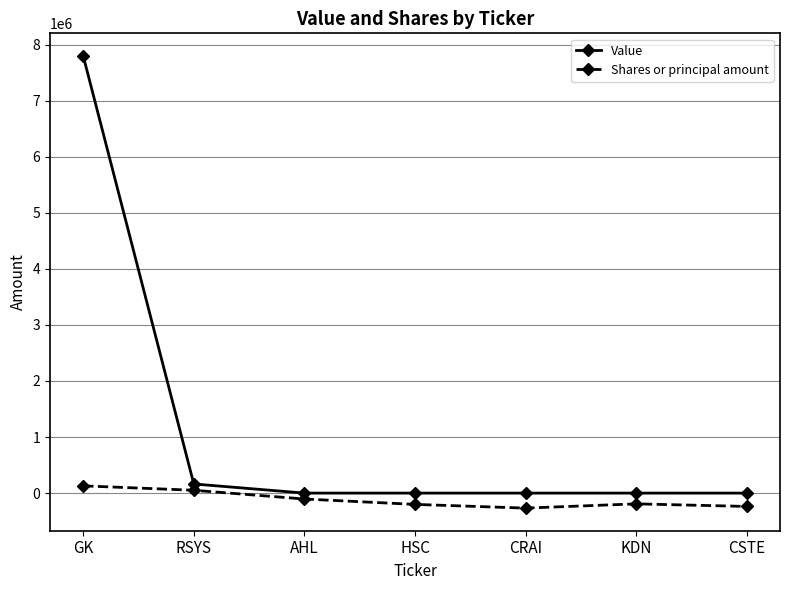

What is the greatest value displayed?

7796000